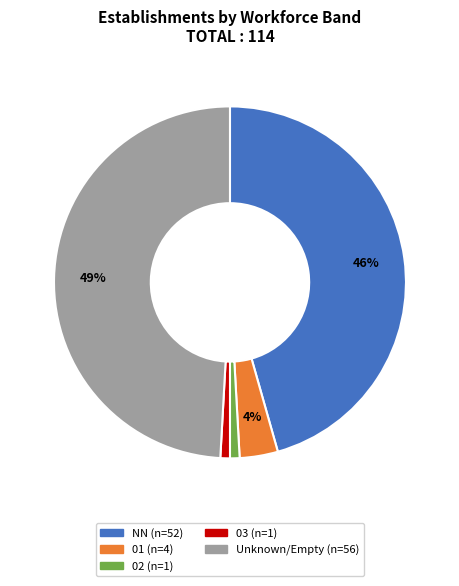

To the nearest percent, what is the difference between the largest and smallest slice percentages?

48%